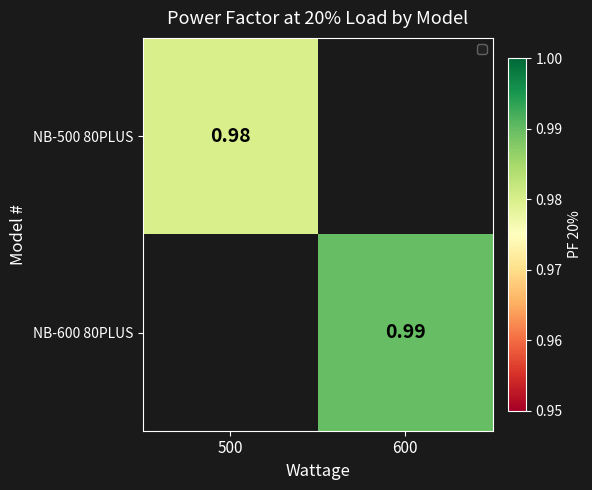

At which category does the chart reach its minimum across all series?

500